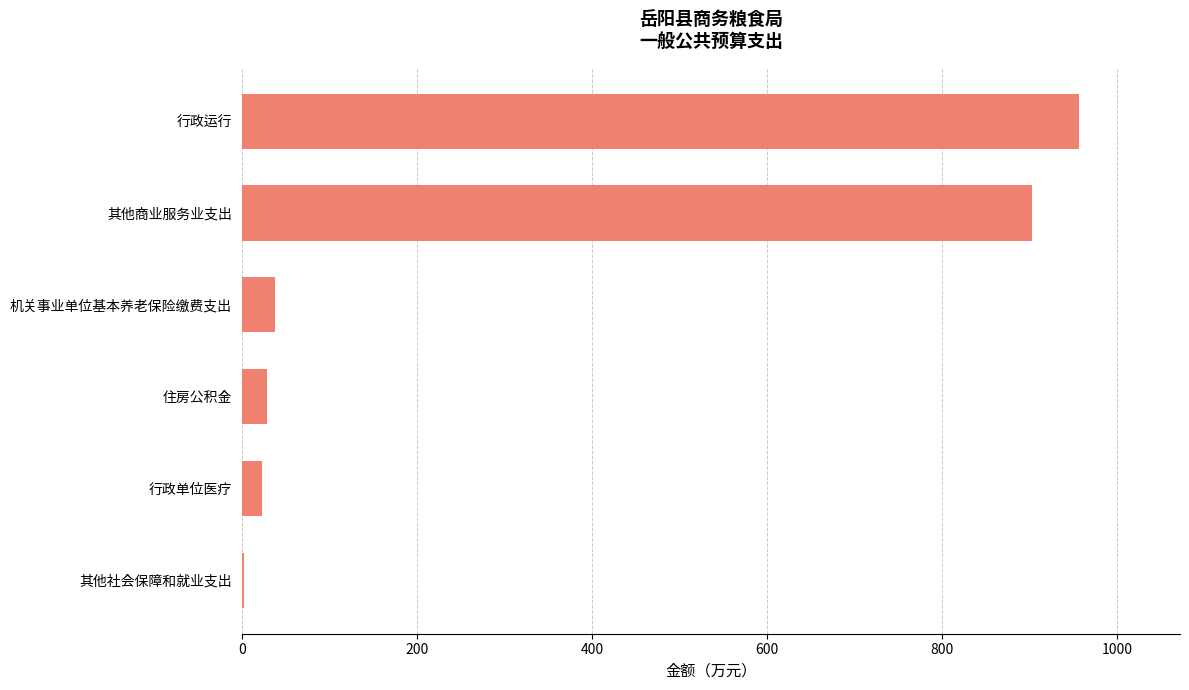

What is the sum of all values?

1952.1